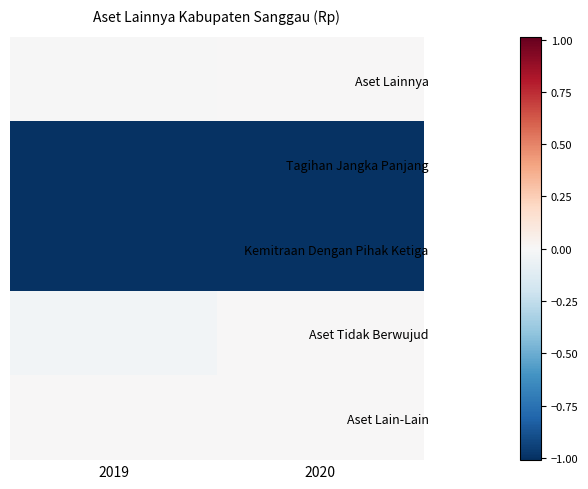

Which has a higher value, 2020 or 2019?

2020